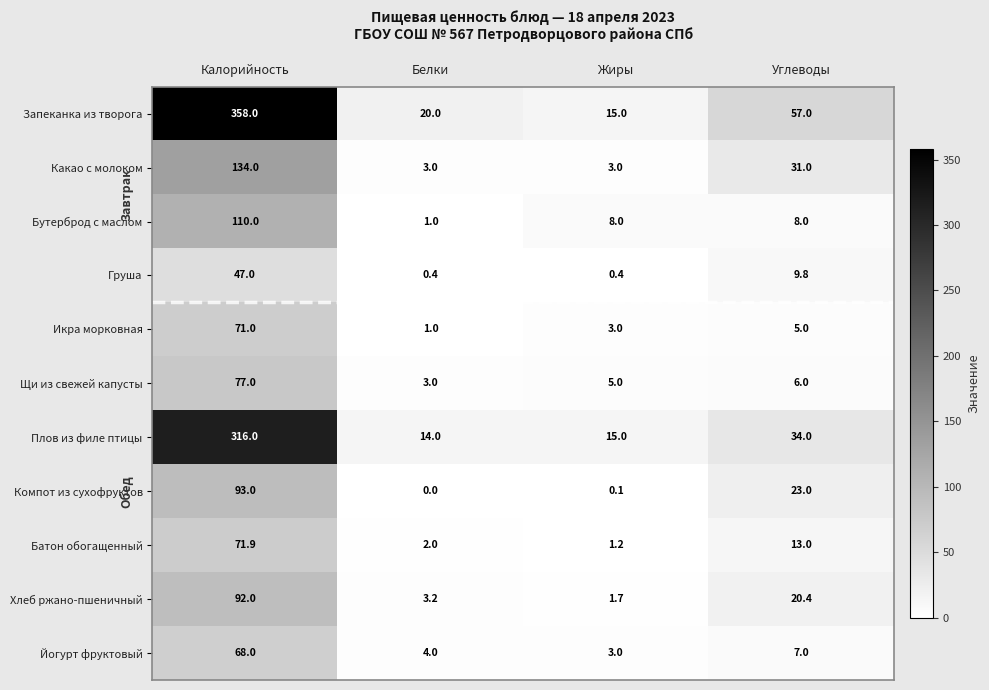

At which label does Икра морковная reach its minimum?

Белки